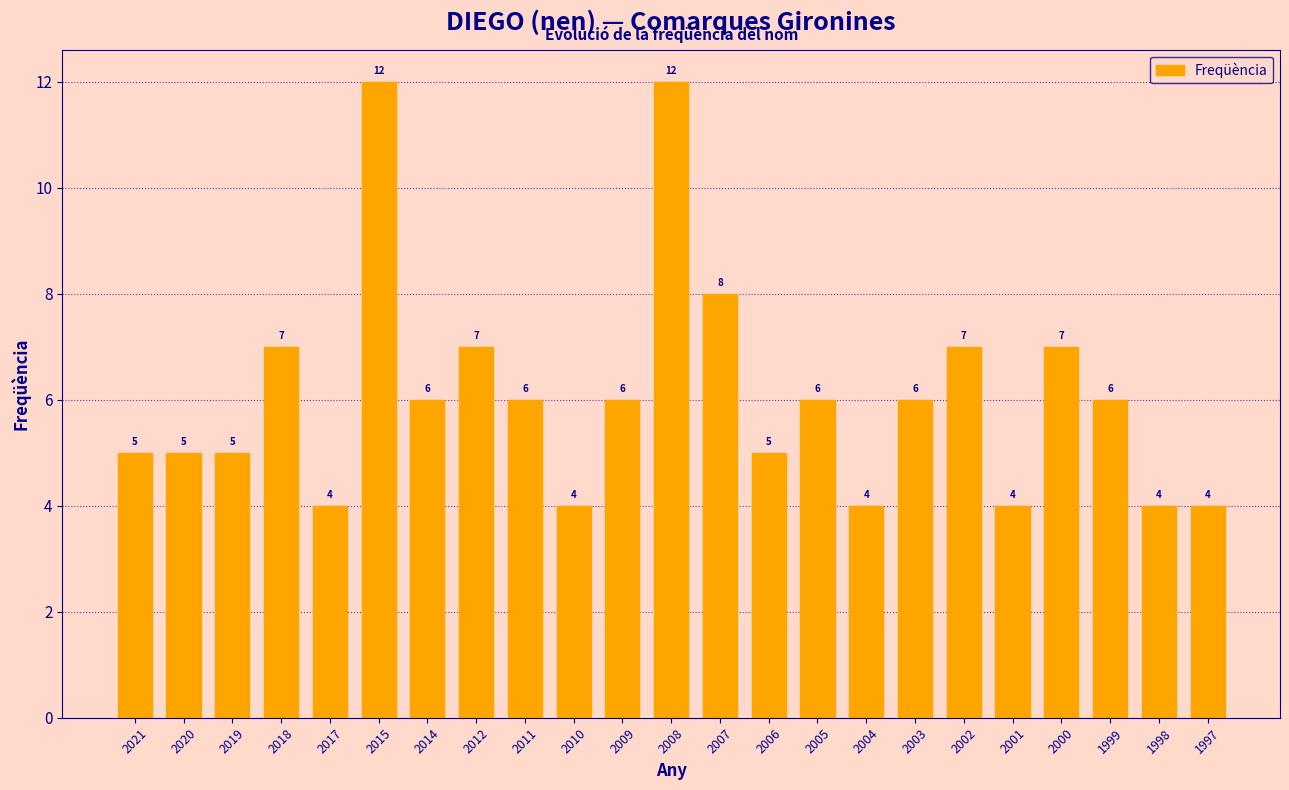

What is the minimum value shown in the chart?

4